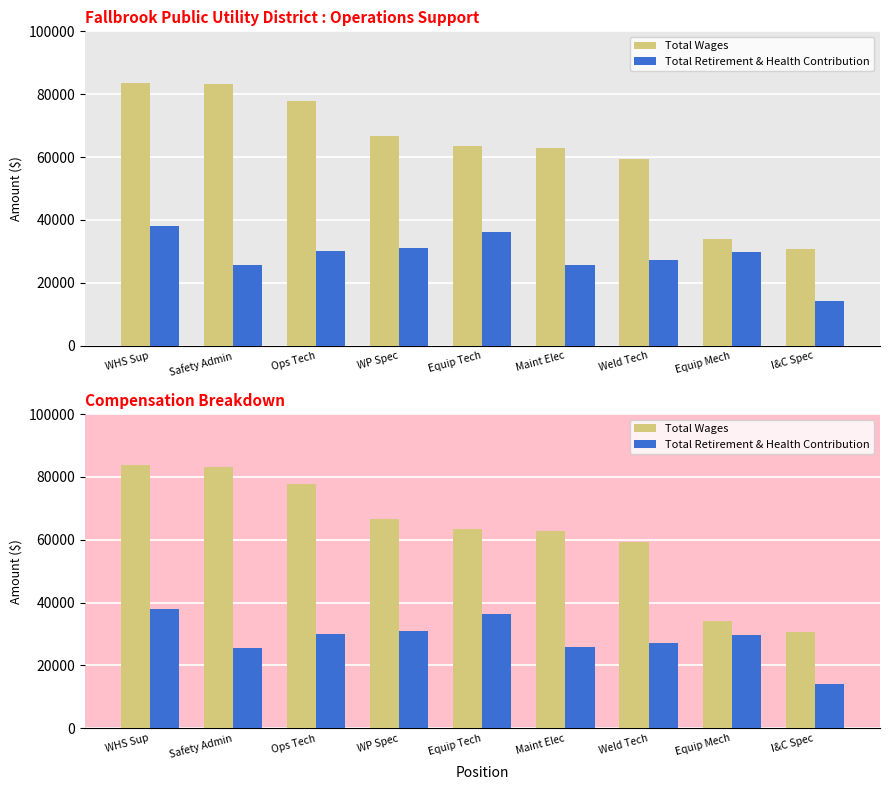

Which series changed the most between WP Spec and Weld Tech?

Total Wages